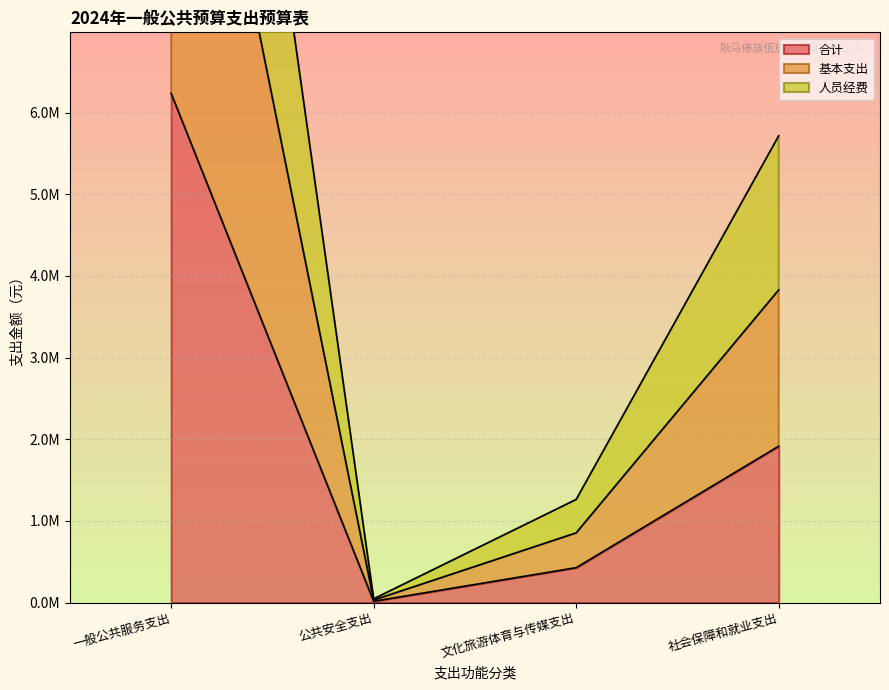

The 合计 series shows 10589.5 at 公共安全支出. True or false?

False